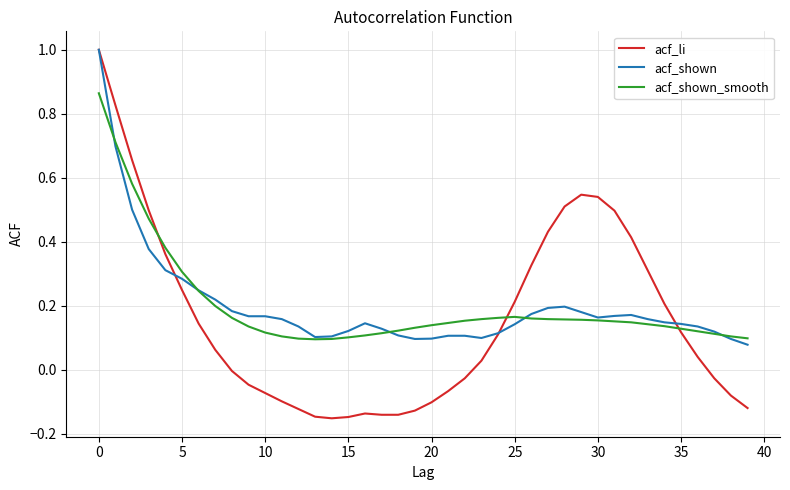

Which series has the largest range (max minus min)?

acf_li